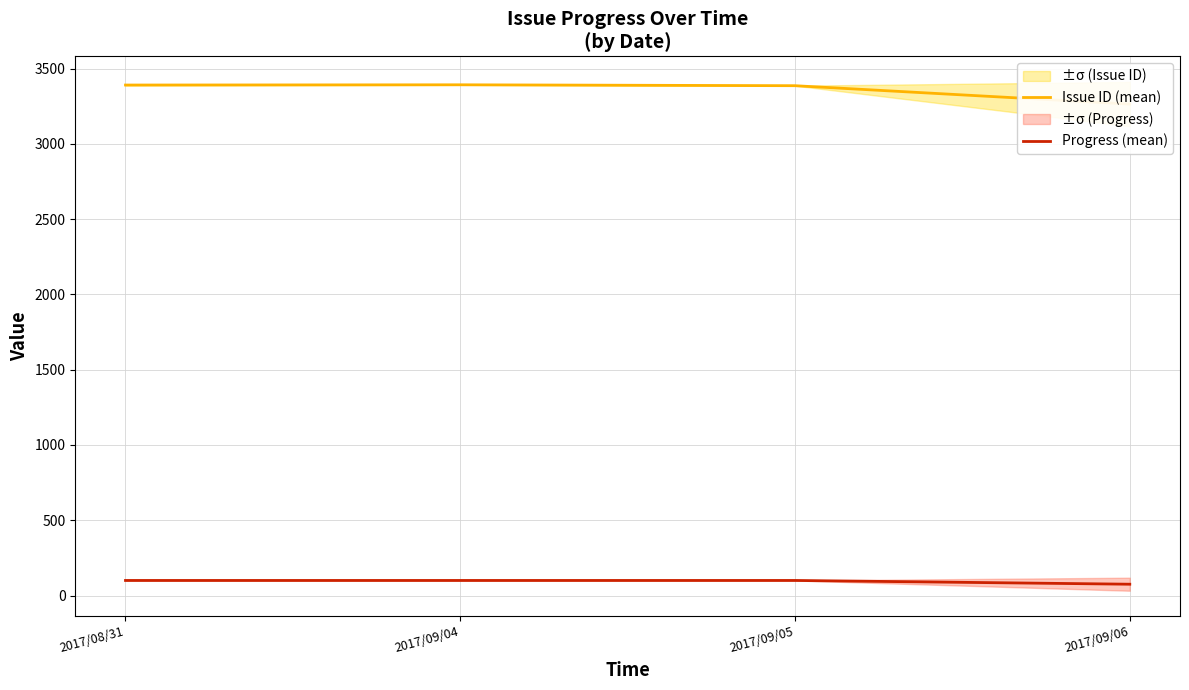

Rank the series by their average value, from highest to lowest.

Issue ID (mean), Progress (mean)